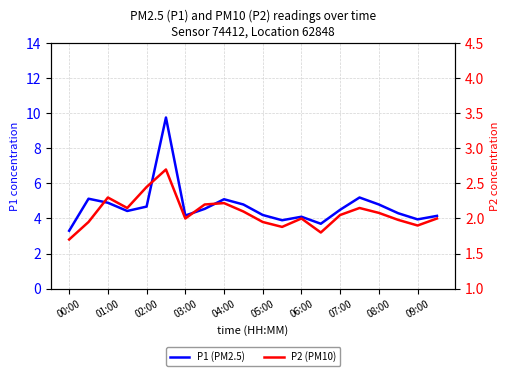

Count the number of data series in this chart.

2